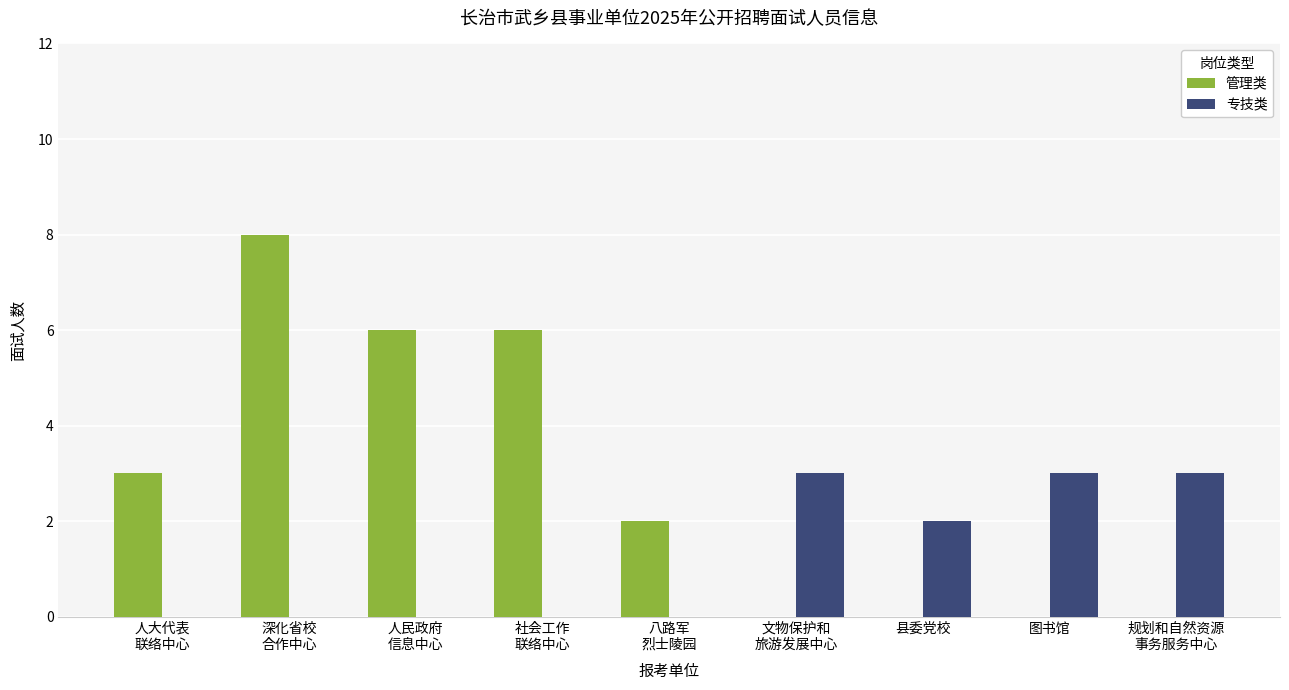

Which label corresponds to the largest value in the chart?

深化省校
合作中心